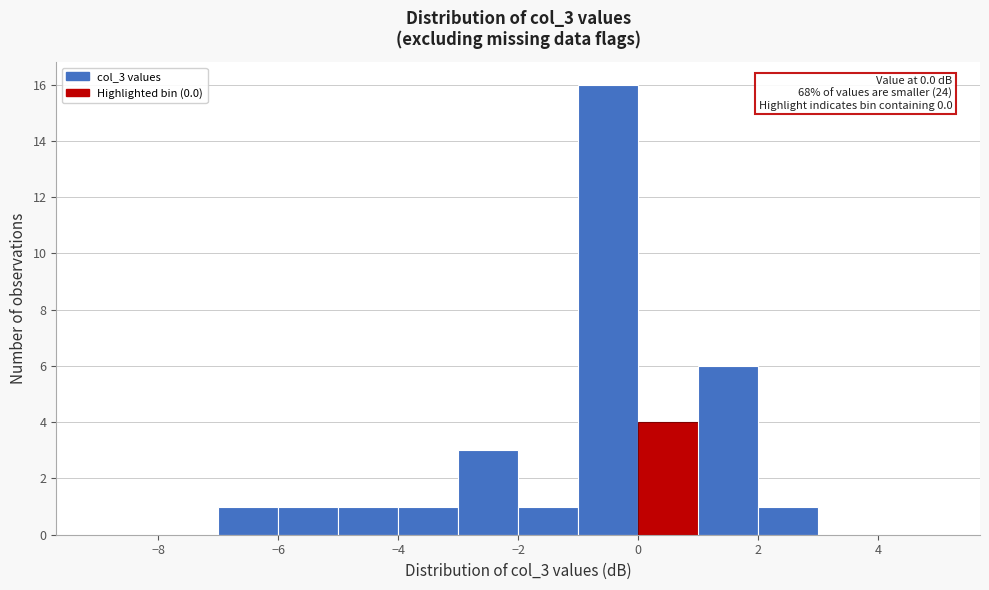

Which range on the x-axis has the tallest bar?

-1 to 0